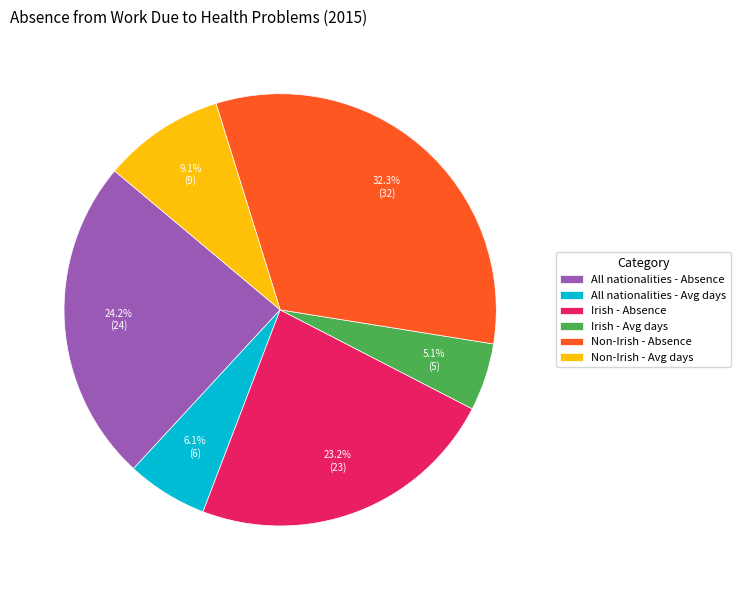

Rank the categories by value from lowest to highest.

Irish - Avg days, All nationalities - Avg days, Non-Irish - Avg days, Irish - Absence, All nationalities - Absence, Non-Irish - Absence